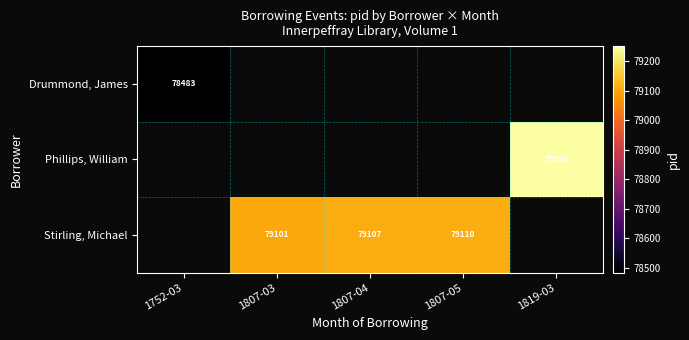

True or false: Stirling, Michael has a value of 30138 at 1807-04.

False